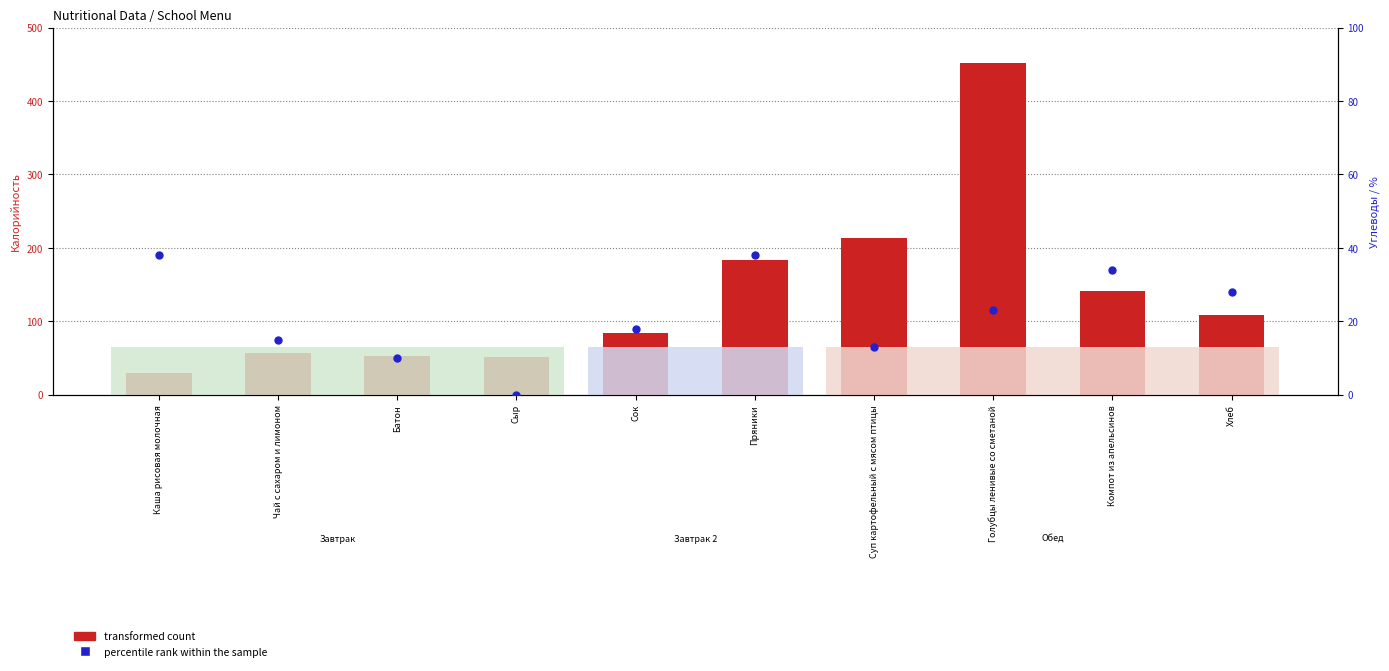

At how many categories does at least one series exceed 371?

1